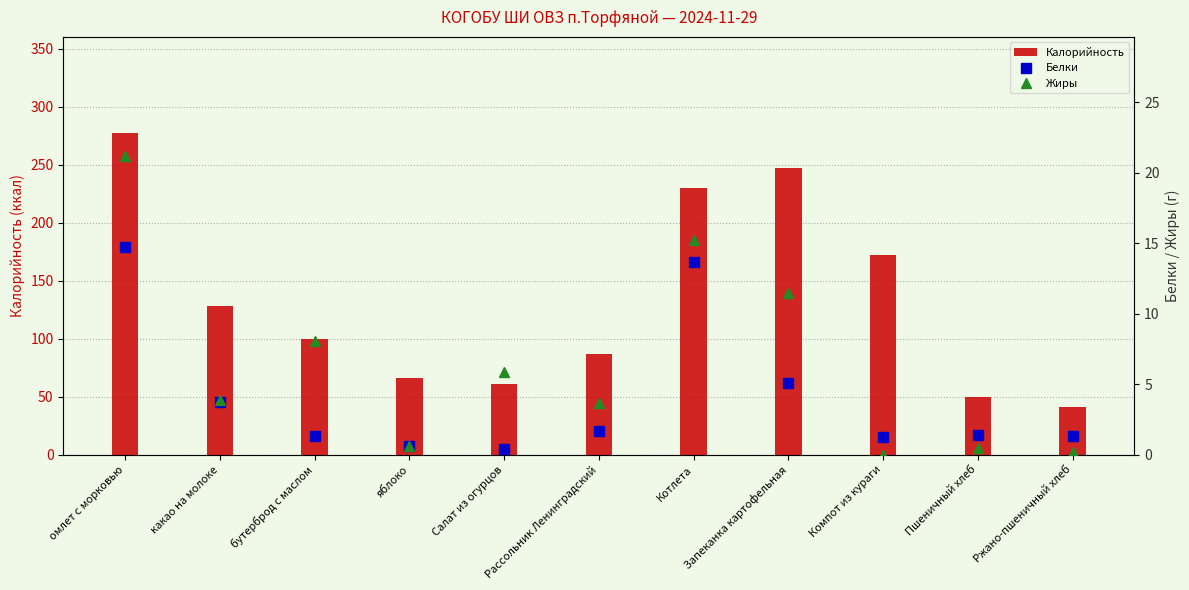

Is the value of Жиры at Рассольник Ленинградский greater than the value of Белки at яблоко?

Yes